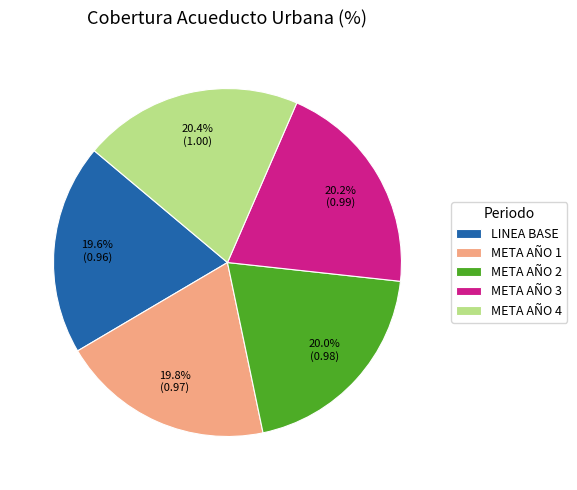

What percentage is the META AÑO 4 slice, to the nearest percent?

20%